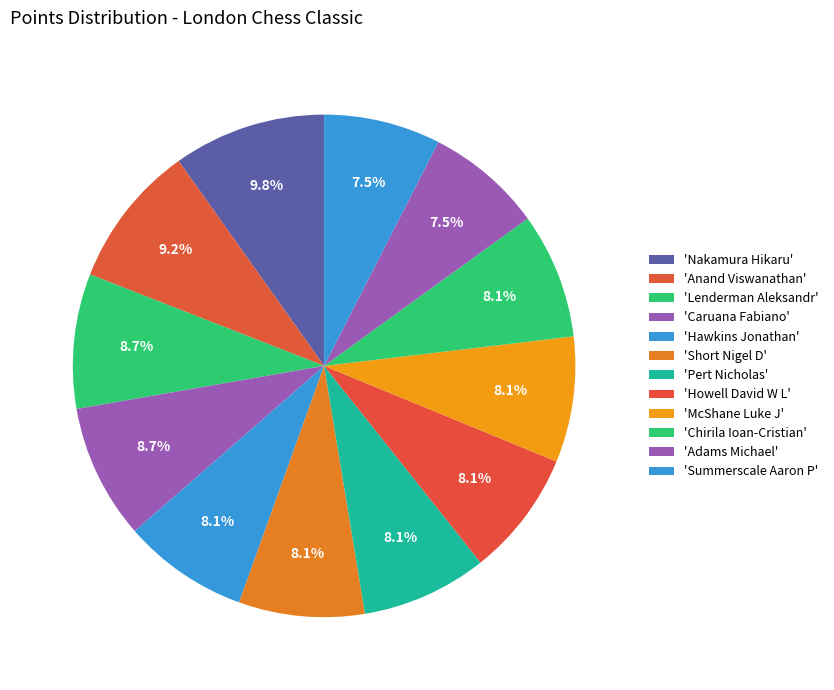

How many segments does this pie chart have?

12